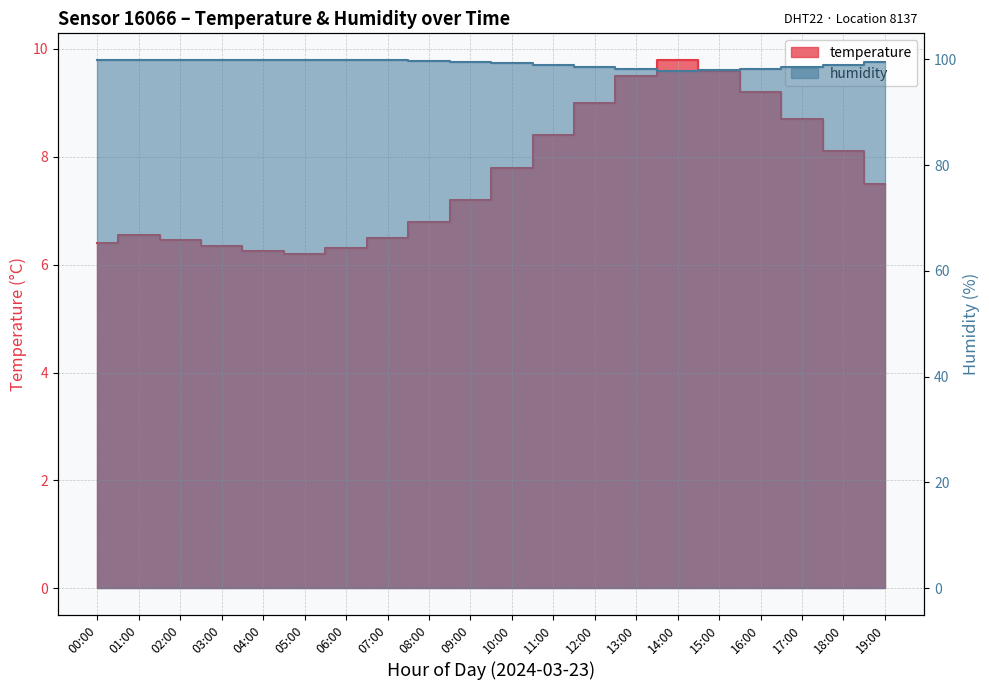

Which series has the largest total across all categories?

humidity